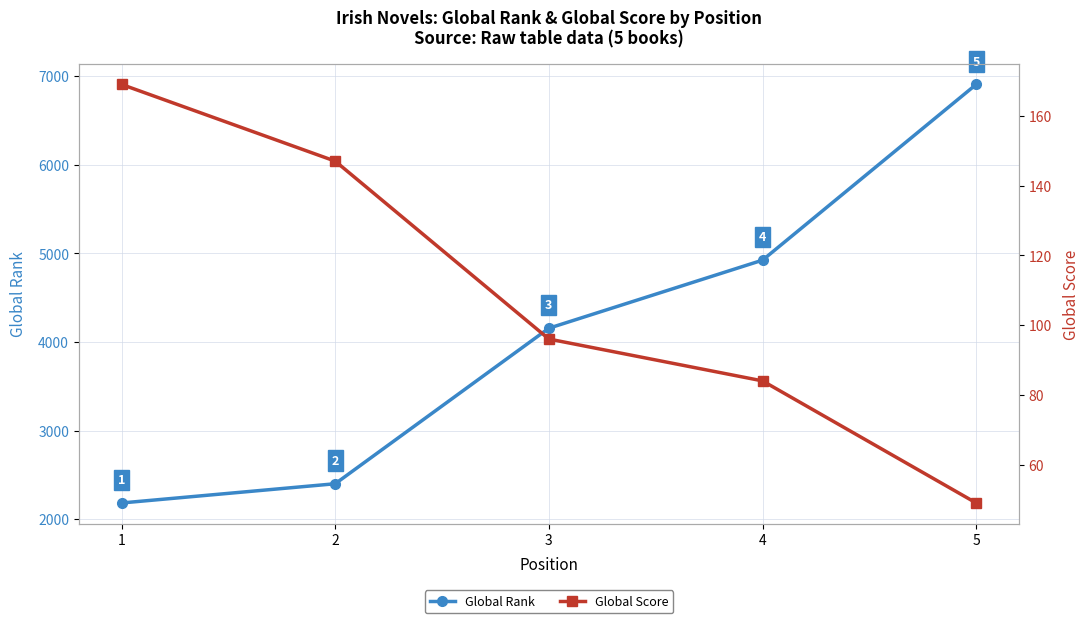

How many lines are shown in the chart?

2